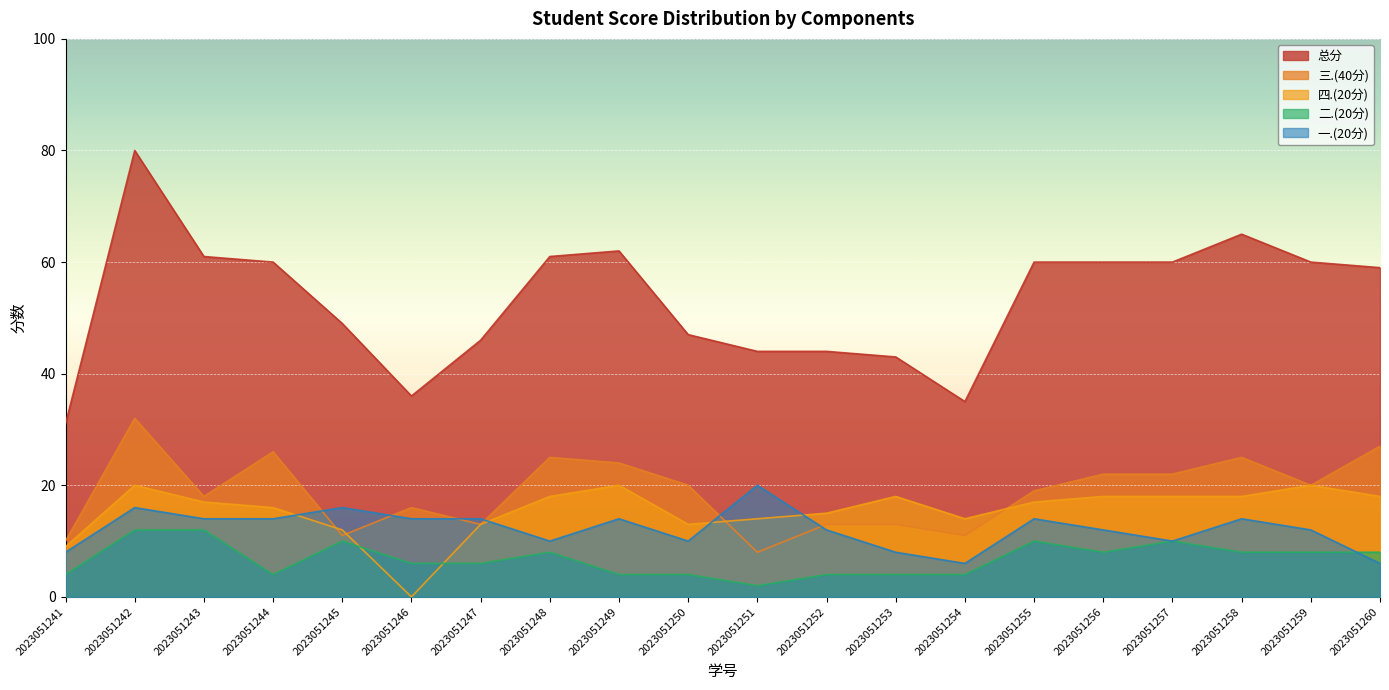

How many values in the 二.(20分) series are below 8?

10